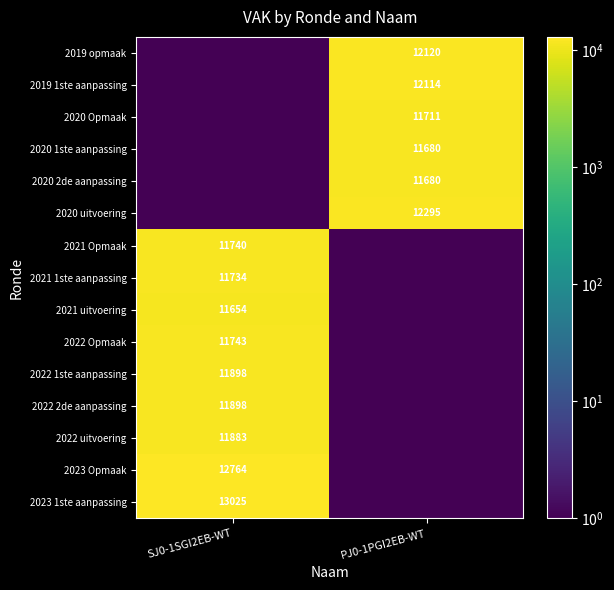

The 2021 uitvoering series shows 11654.0 at SJ0-1SGI2EB-WT. True or false?

True